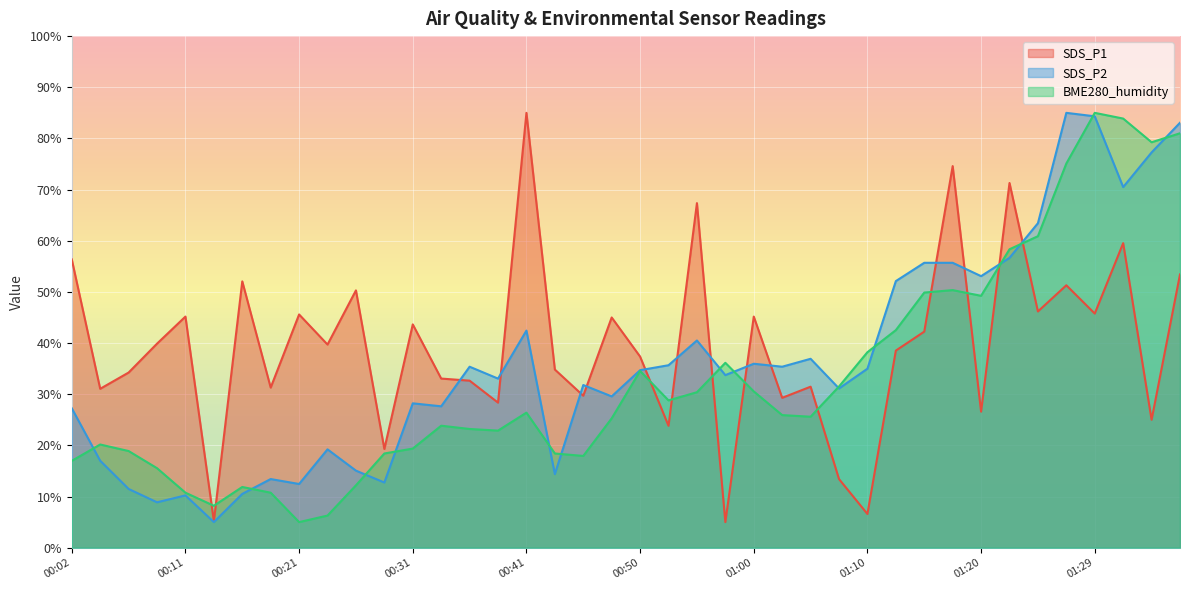

What is the label of the 2nd point from the left?

00:04